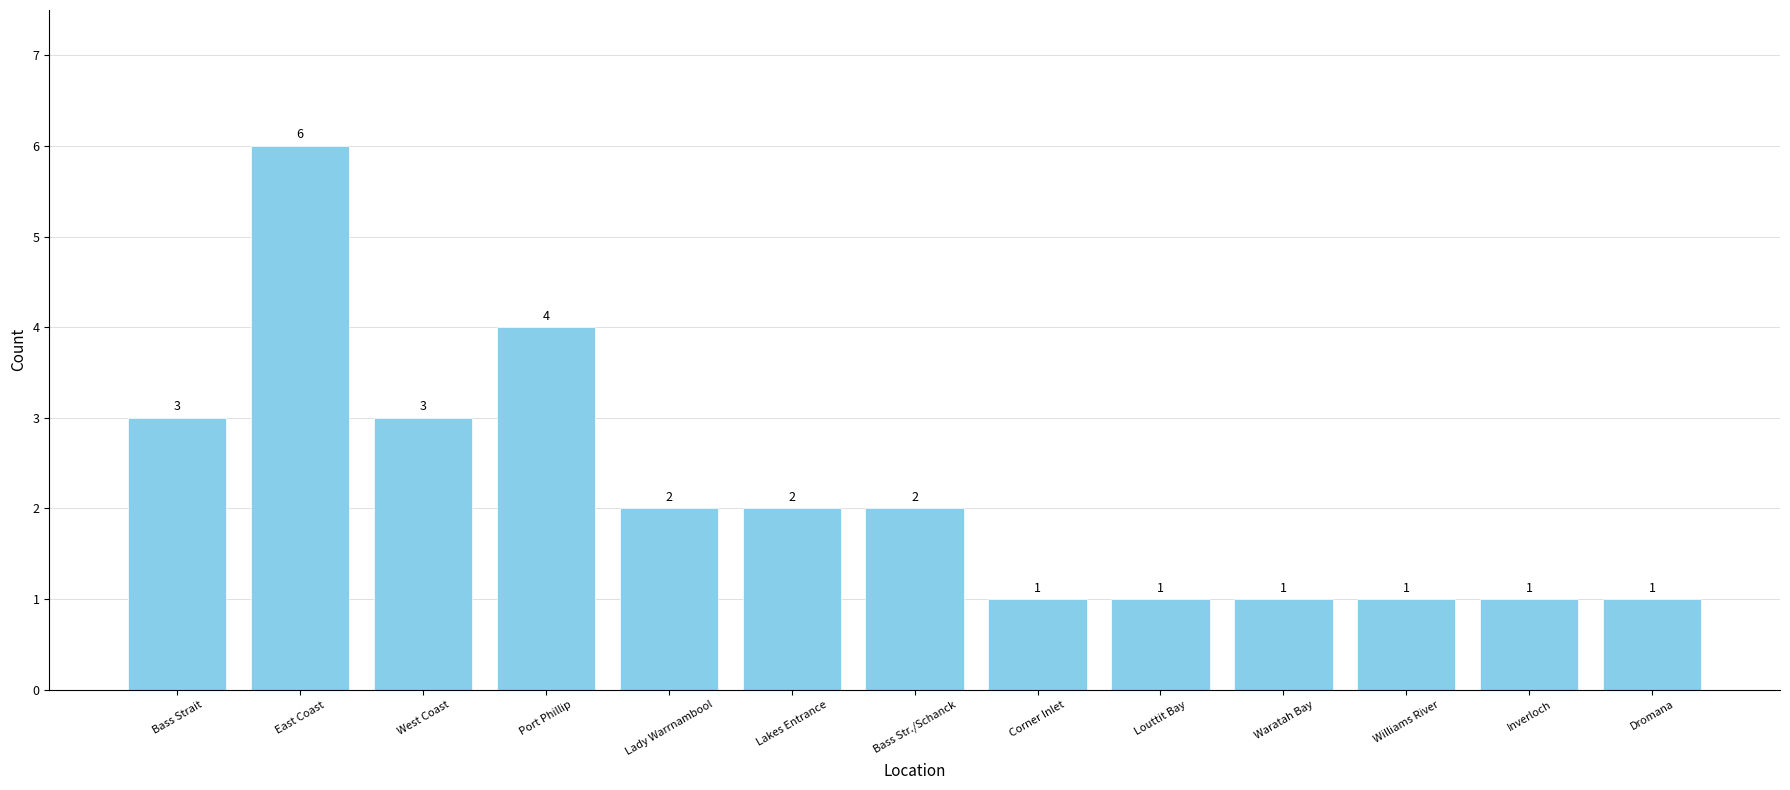

What is the difference between the maximum and minimum values?

5